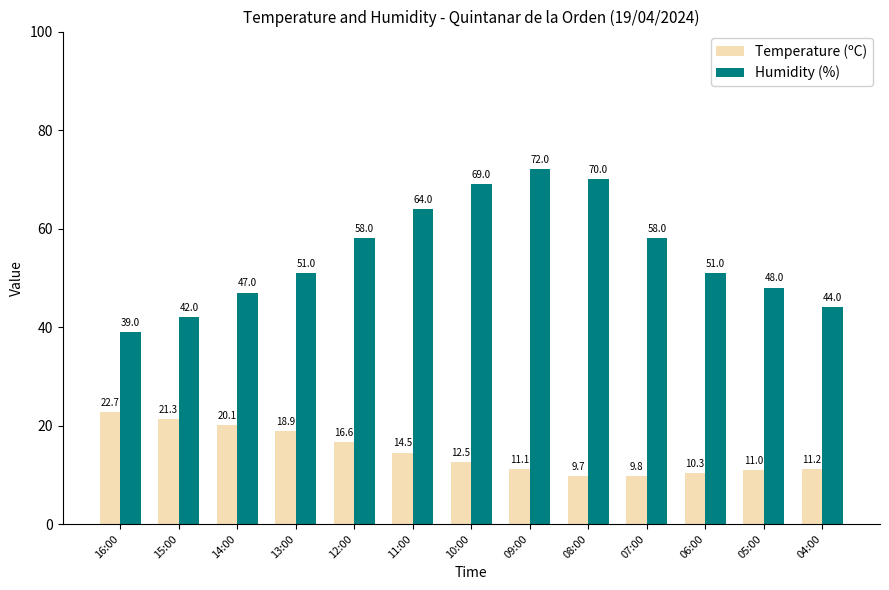

Reading left to right, transcribe all the data shown in this chart.

Temperature (ºC): 16:00=22.7	15:00=21.3	14:00=20.1	13:00=18.9	12:00=16.6	11:00=14.5	10:00=12.5	09:00=11.1	08:00=9.7	07:00=9.8	06:00=10.3	05:00=11.0	04:00=11.2
Humidity (%): 16:00=39.0	15:00=42.0	14:00=47.0	13:00=51.0	12:00=58.0	11:00=64.0	10:00=69.0	09:00=72.0	08:00=70.0	07:00=58.0	06:00=51.0	05:00=48.0	04:00=44.0